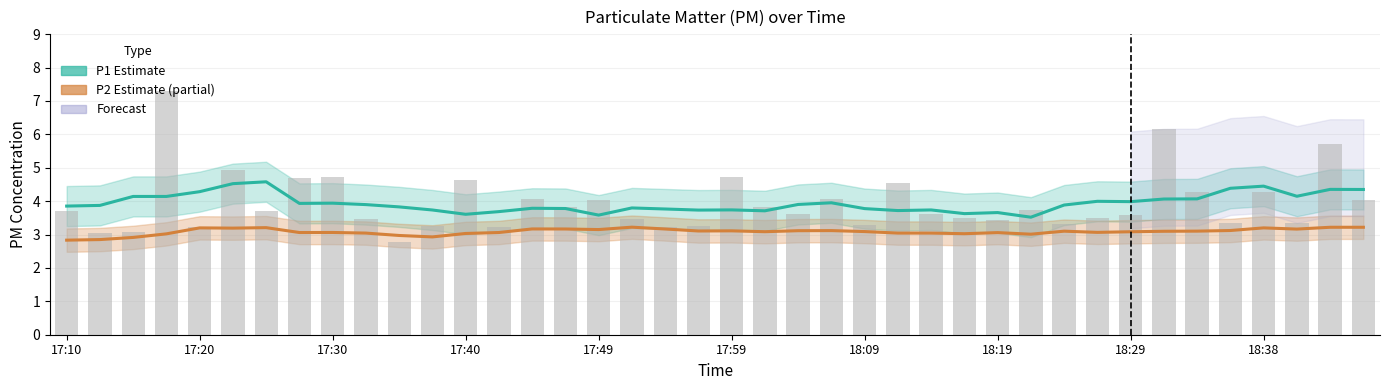

Count the number of categories in the chart.

40